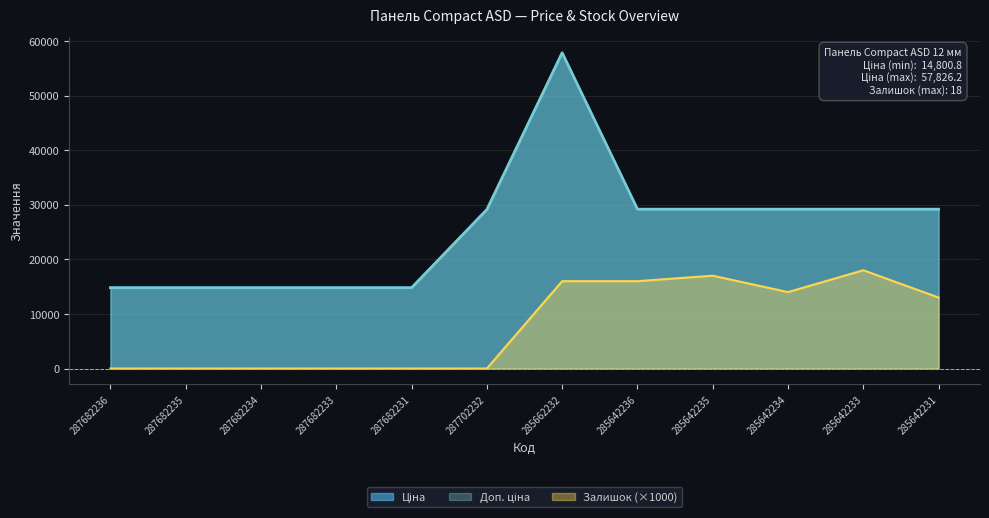

Between 287682236 and 287682231, which is larger?

287682236